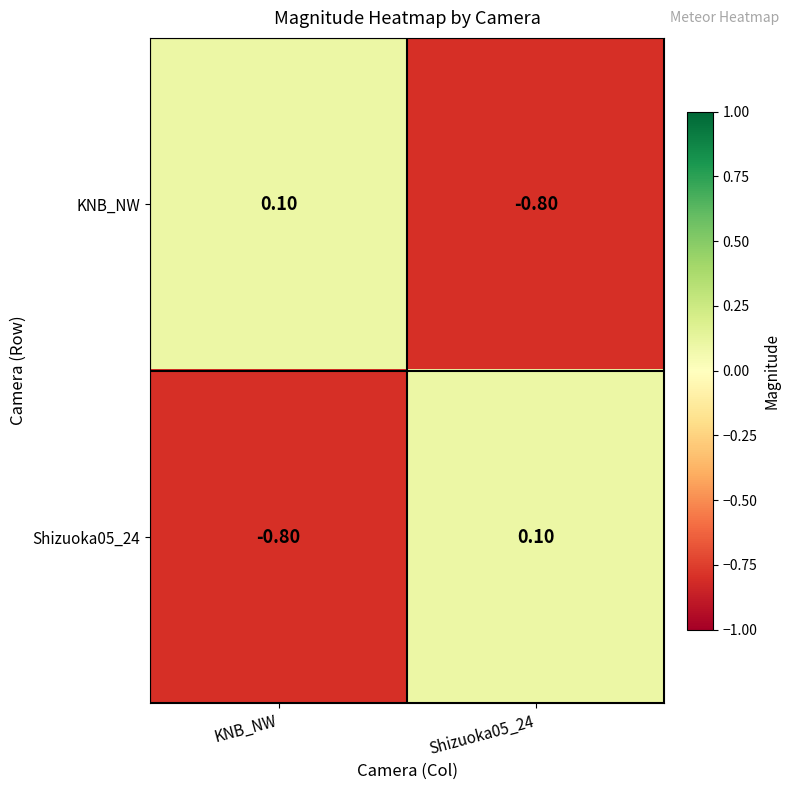

At KNB_NW, list the series in order from largest to smallest.

KNB_NW, Shizuoka05_24